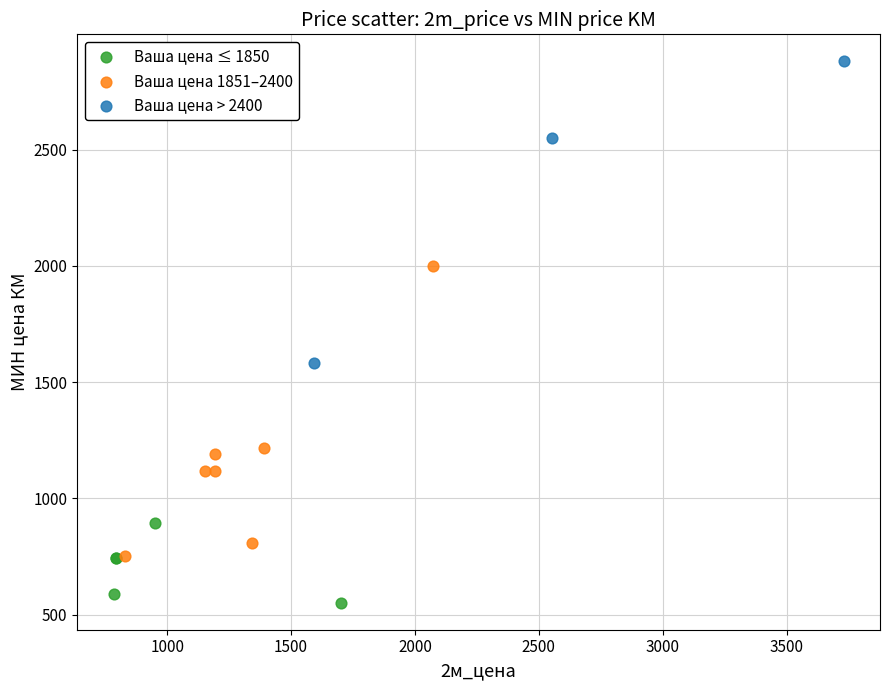

Which series reaches the maximum Y coordinate?

Ваша цена > 2400